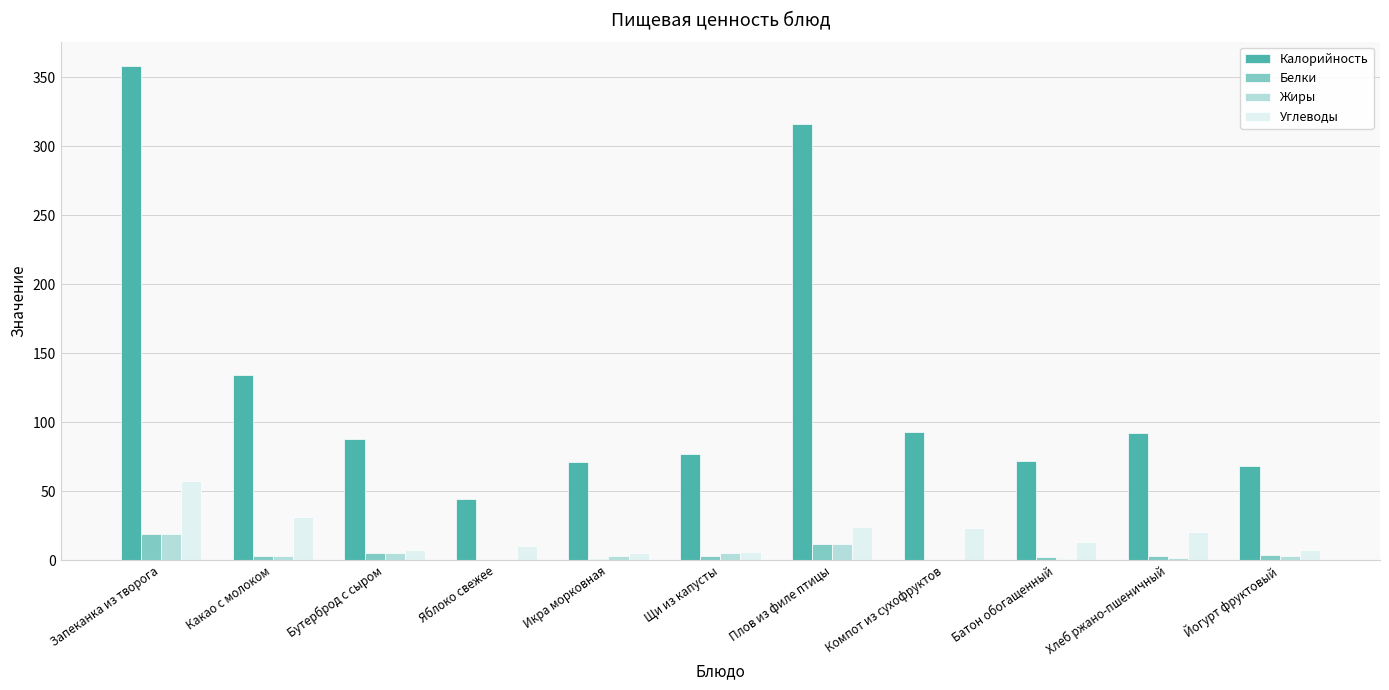

Which category has the highest value in the Углеводы series?

Запеканка из творога